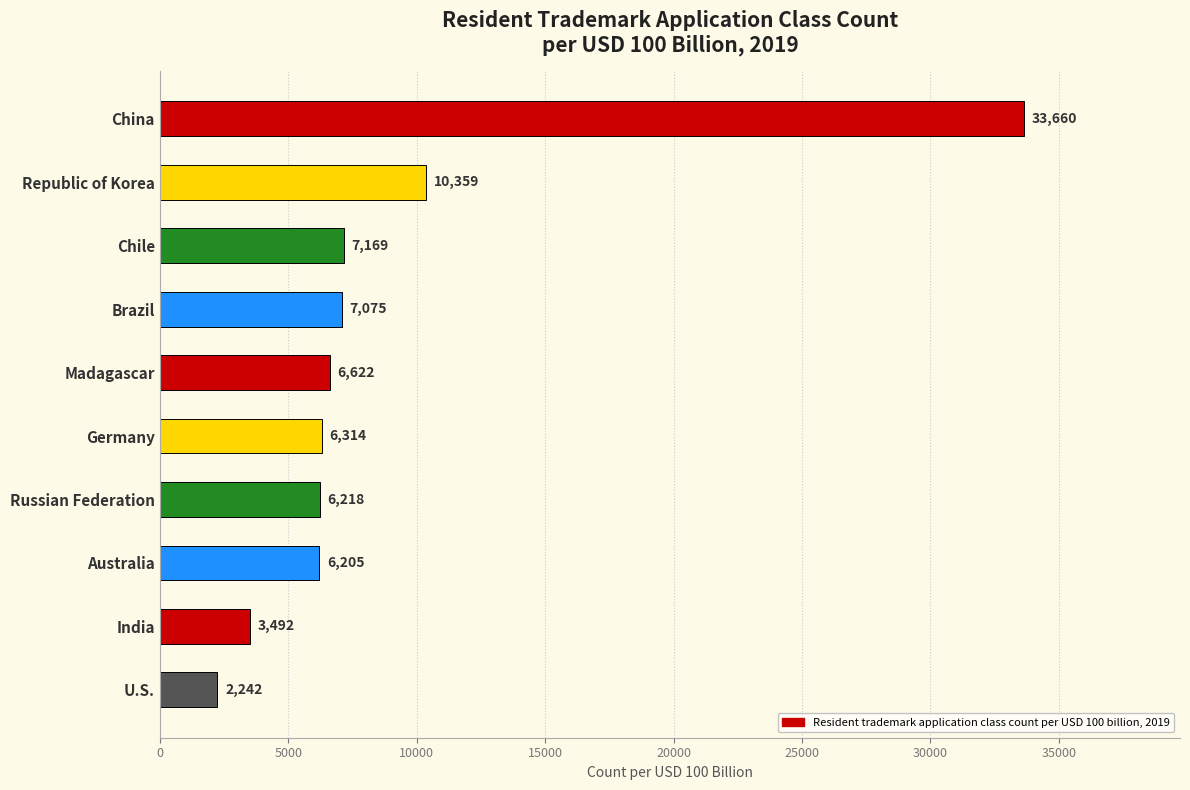

Are the bars grouped side by side (vs. stacked)?

No